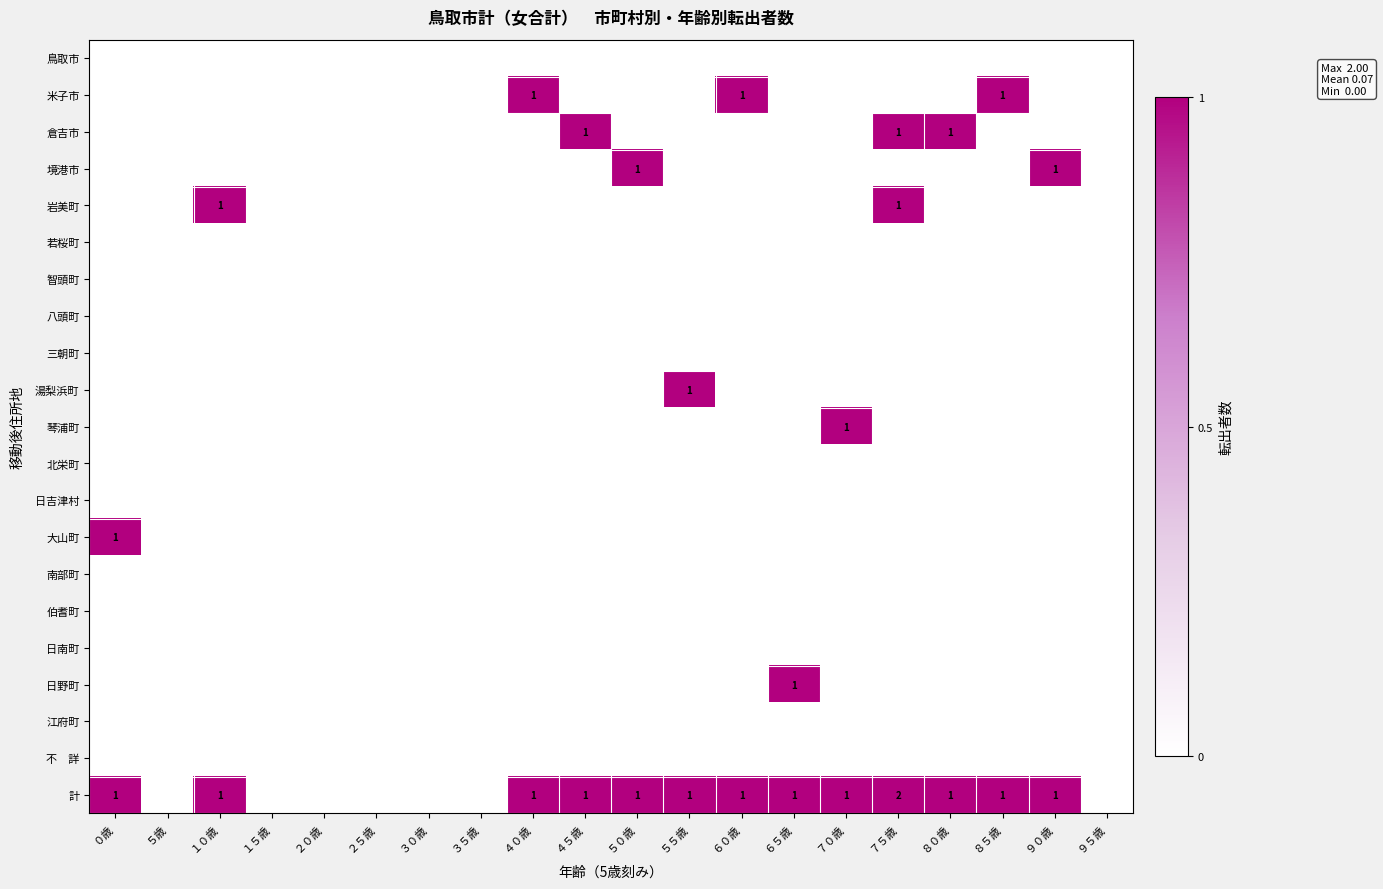

The 湯梨浜町 series shows -1 at １５歳. True or false?

False